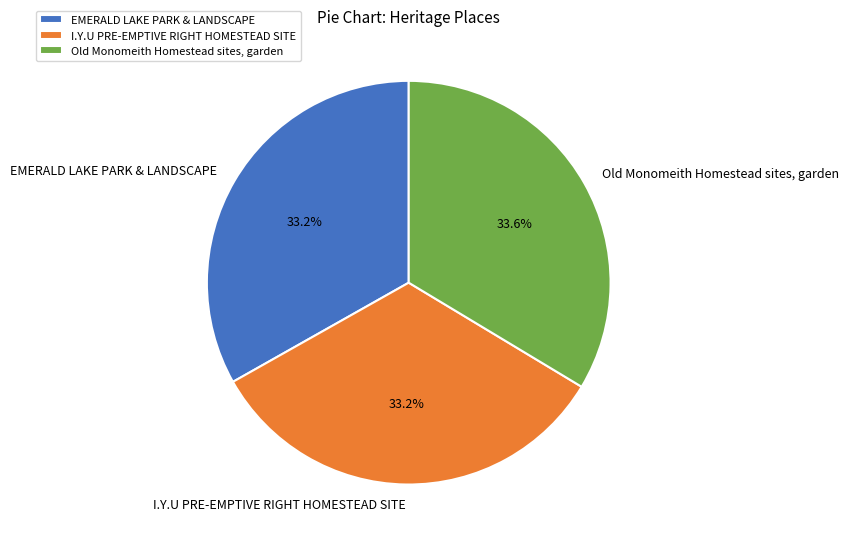

What is the ratio of the value at EMERALD LAKE PARK & LANDSCAPE to the value at Old Monomeith Homestead sites, garden?

1.0